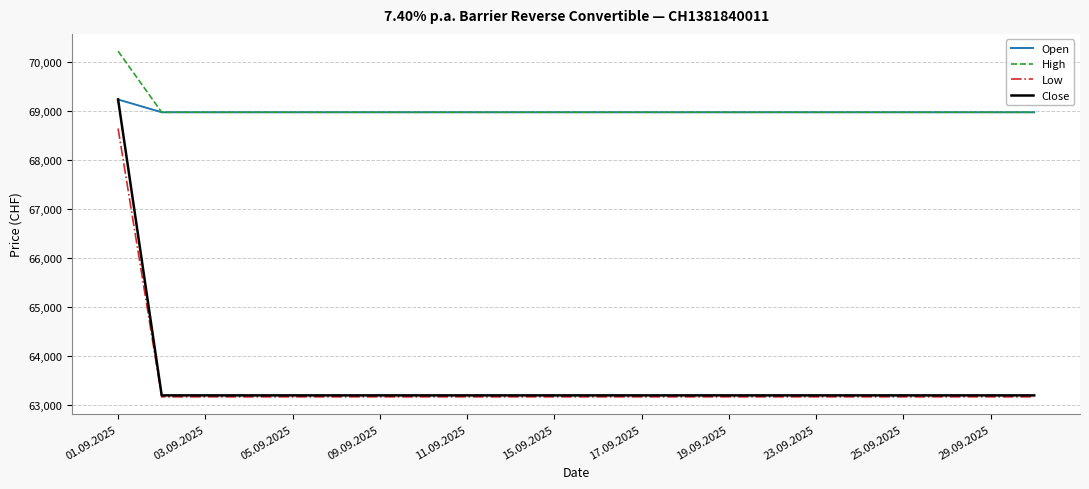

True or false: Low and High cross at least once.

False